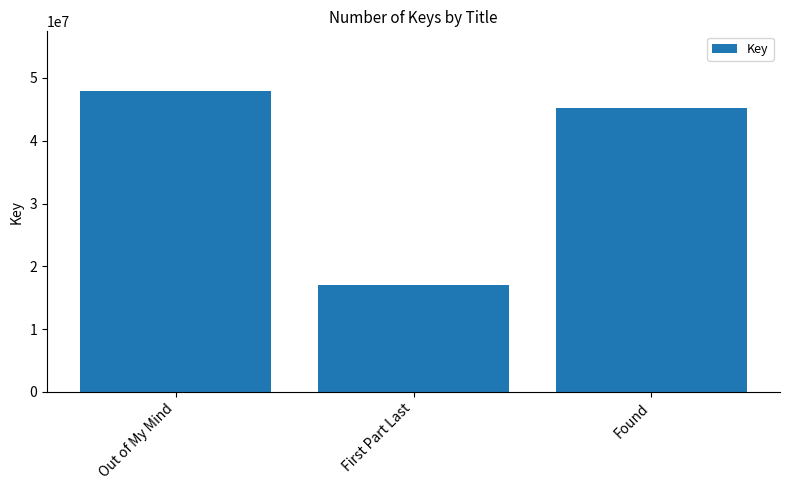

What is the average value?

36714078